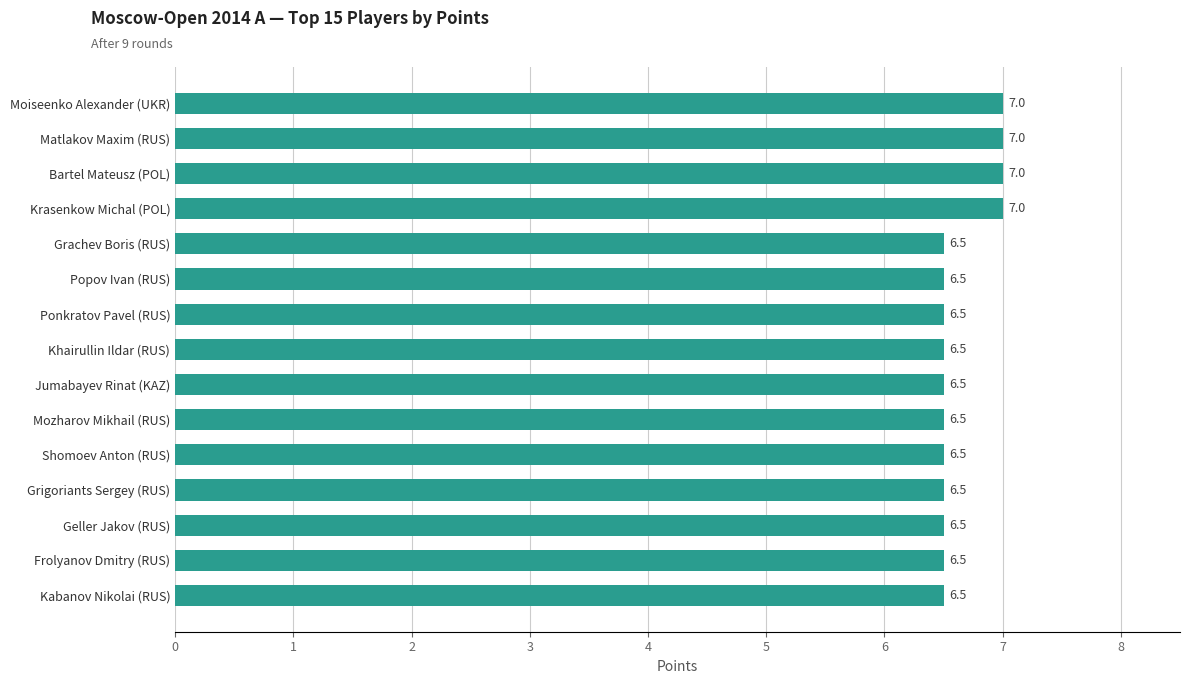

Between Jumabayev Rinat (KAZ) and Krasenkow Michal (POL), which is larger?

Krasenkow Michal (POL)